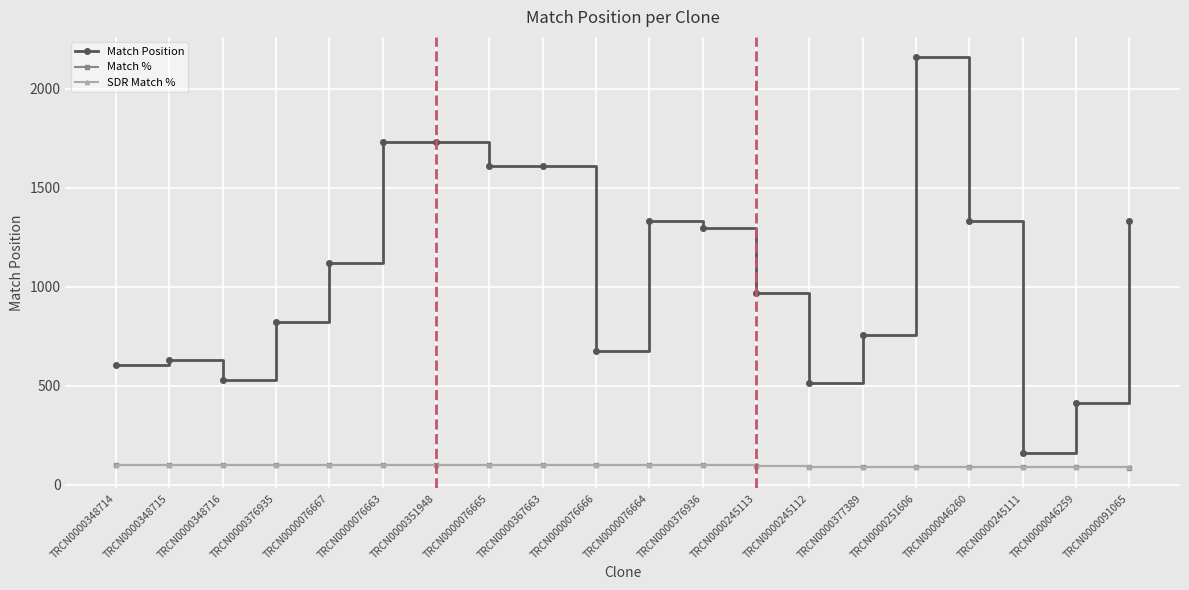

What is the difference between the maximum and minimum values in the Match Position series?

1998